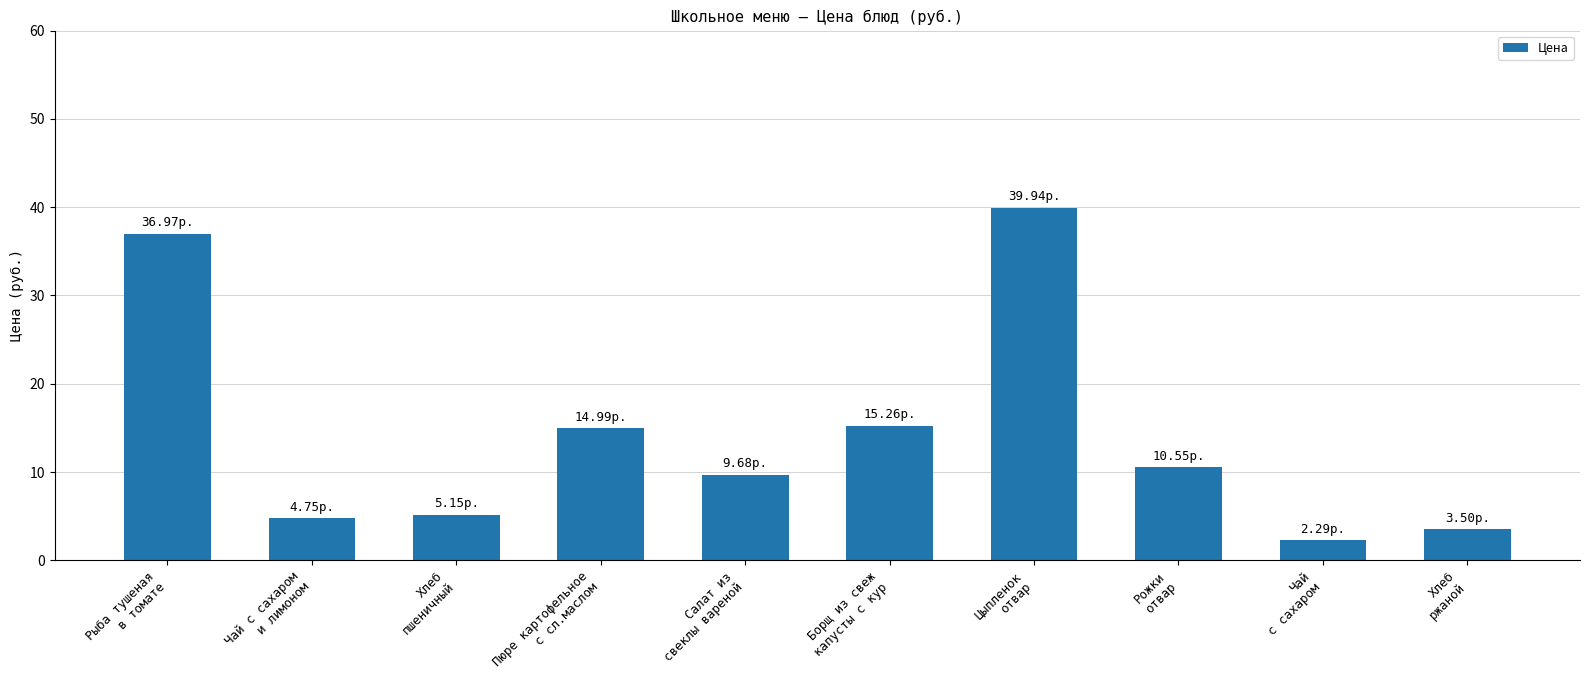

What is the difference between the values at Салат из
свеклы вареной and Борщ из свеж
капусты с кур?

5.6